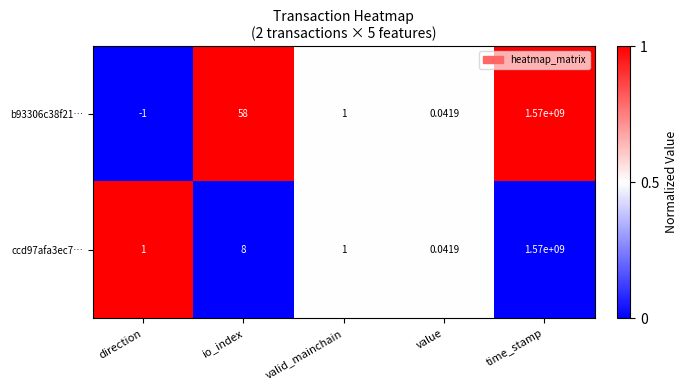

How many data points does each series have?

5